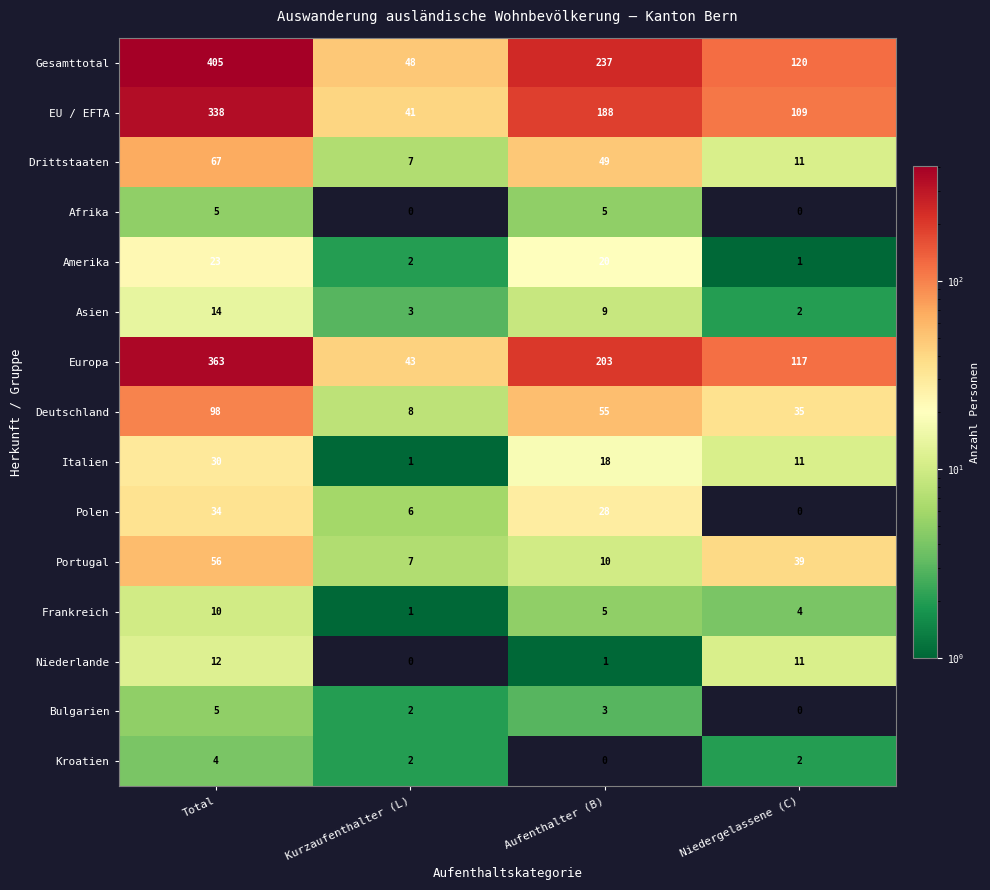

What is the greatest value displayed?

405